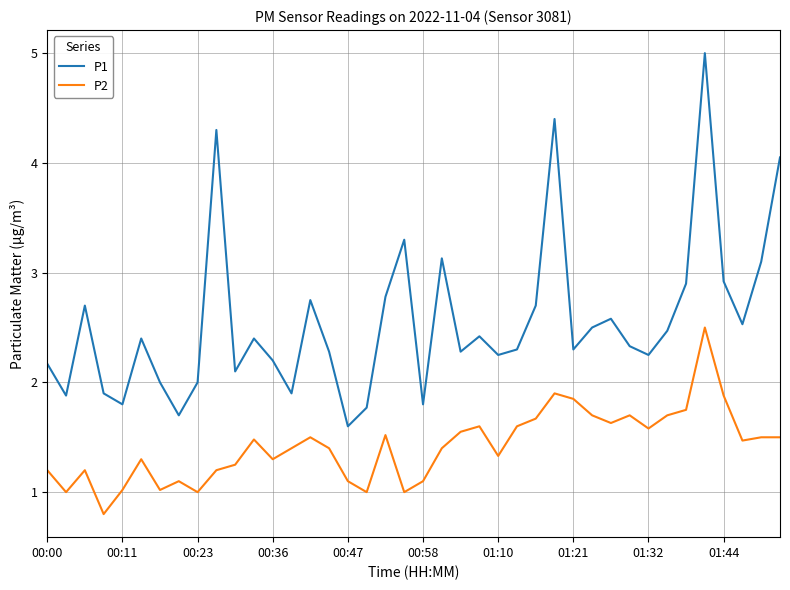

Rank the series by their average value, from highest to lowest.

P1, P2